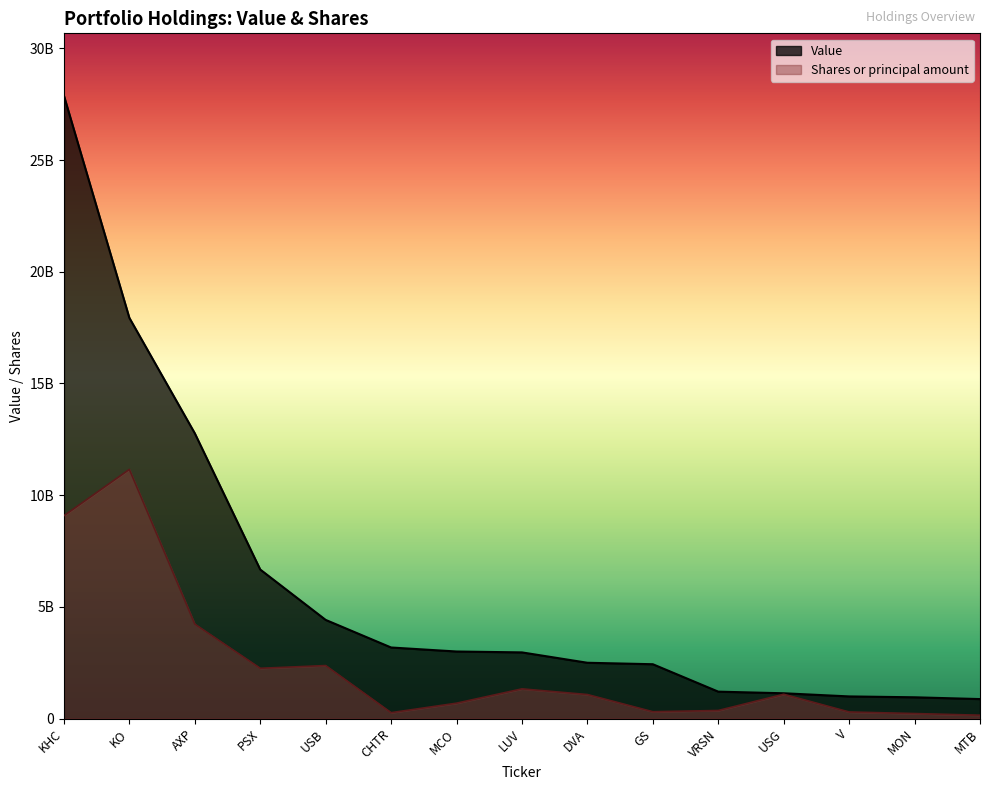

Is the value of Value at USG greater than the value of Shares or principal amount at MON?

Yes